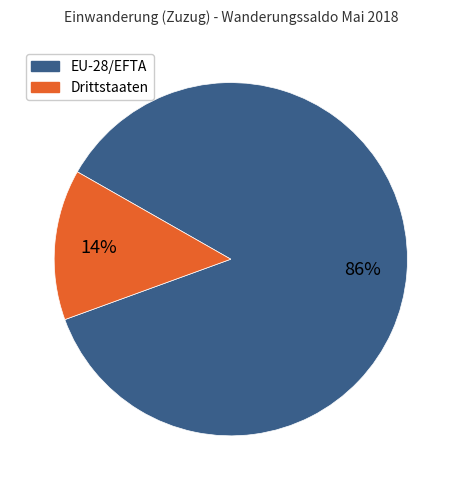

Is the sum of EU-28/EFTA and Drittstaaten greater than half?

Yes